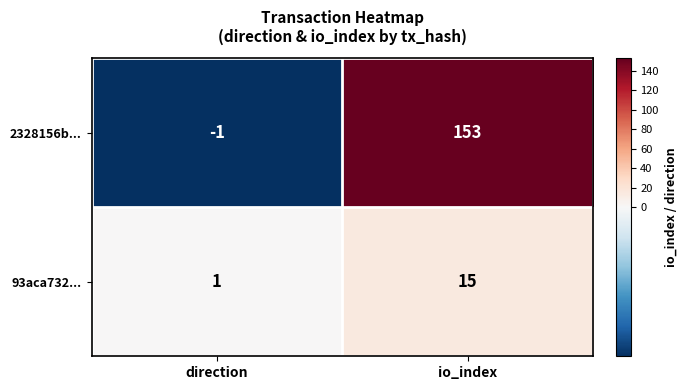

True or false: 2328156b... has a value of 153 at io_index.

True